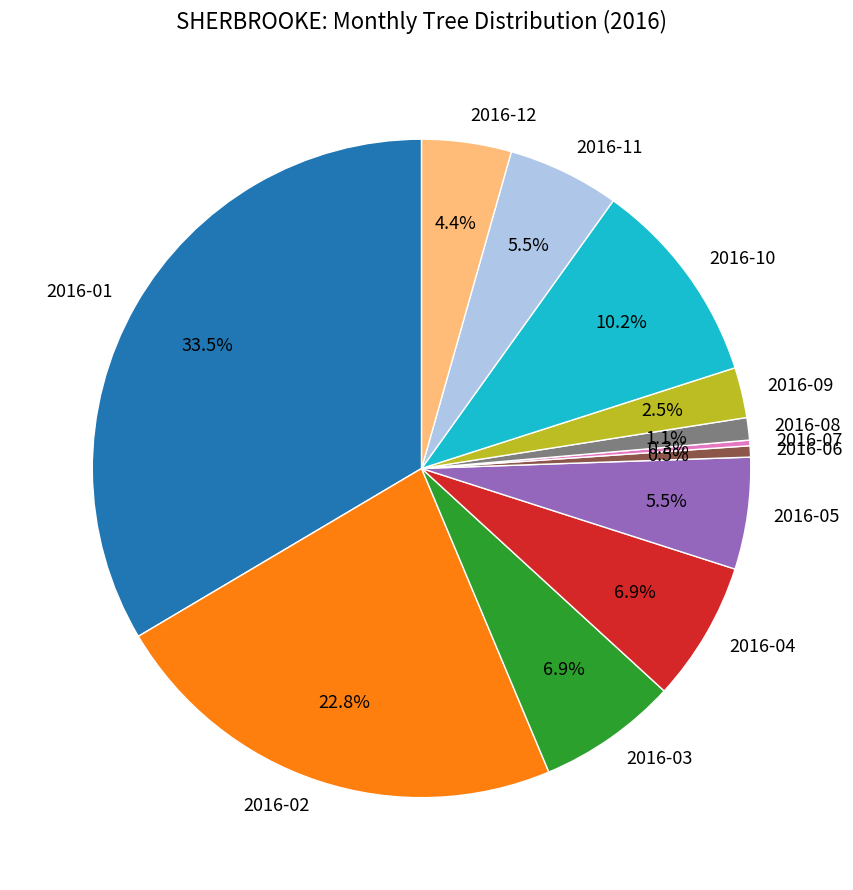

What portion of the pie excludes 2016-01?

66.5%